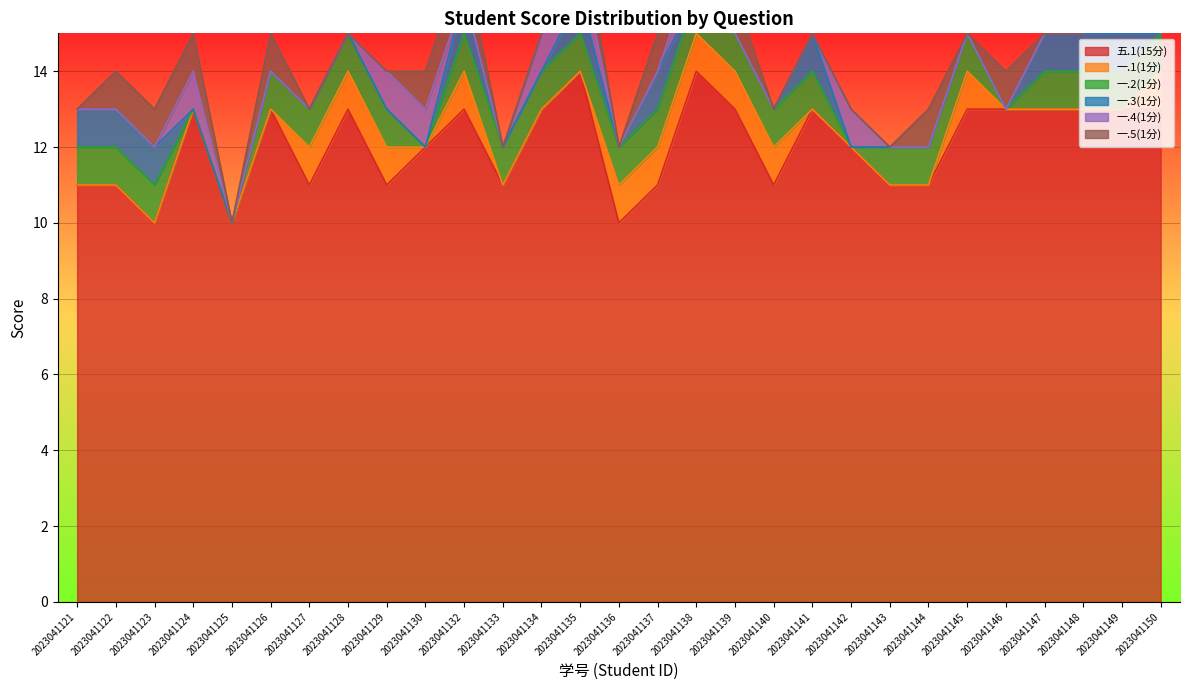

Count the 一.3(1分) values in the range 0 to 1.

29